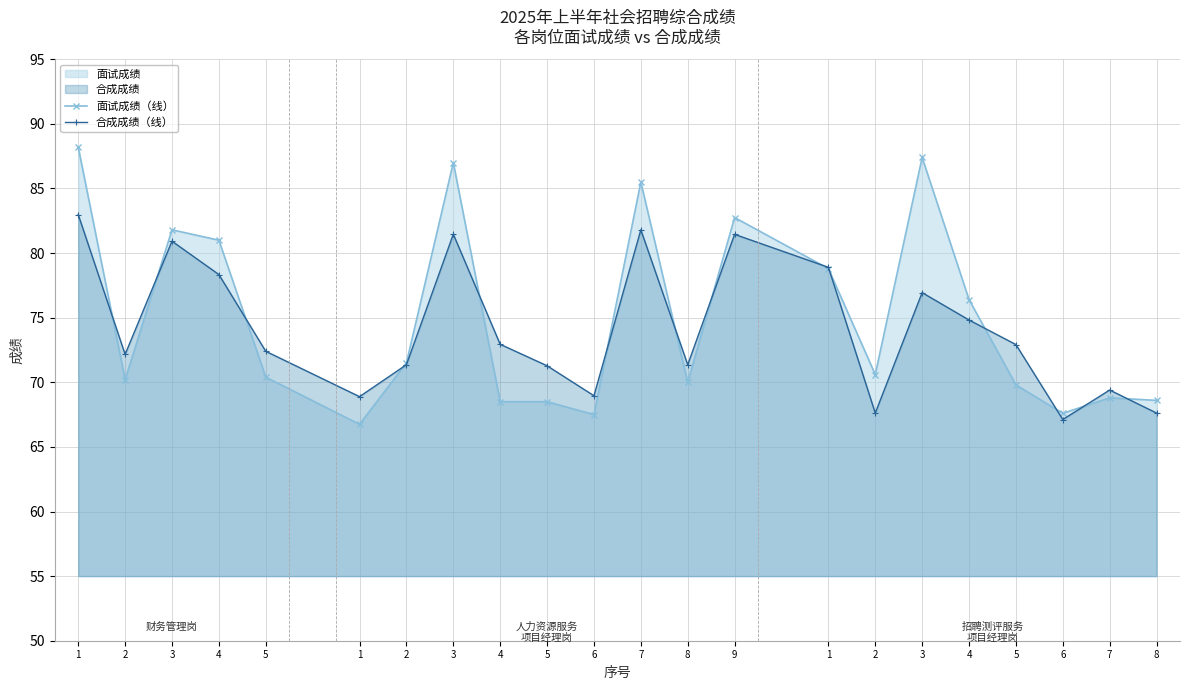

Reading left to right, transcribe all the data shown in this chart.

面试成绩（线）: 88.2	70.2	81.8	81.0	70.4	66.8	71.5	87.0	68.5	68.5	67.5	85.5	70.0	82.8	78.8	70.6	87.4	76.4	69.8	67.6	68.8	68.6
合成成绩（线）: 83.0	72.2	80.9	78.3	72.4	68.9	71.4	81.5	72.9	71.3	69.0	81.8	71.4	81.5	78.9	67.6	76.9	74.8	72.9	67.1	69.4	67.6